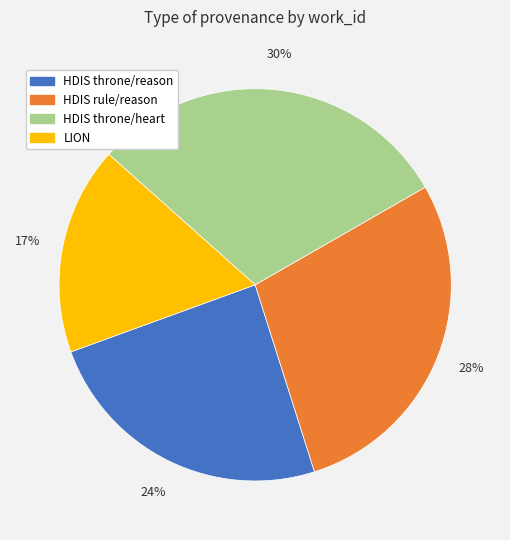

Is HDIS throne/reason the majority of the pie?

No